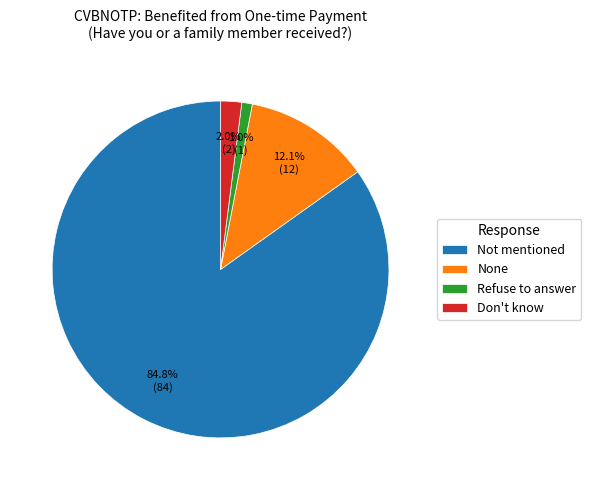

Is it true that Refuse to answer is 11% of the pie?

False